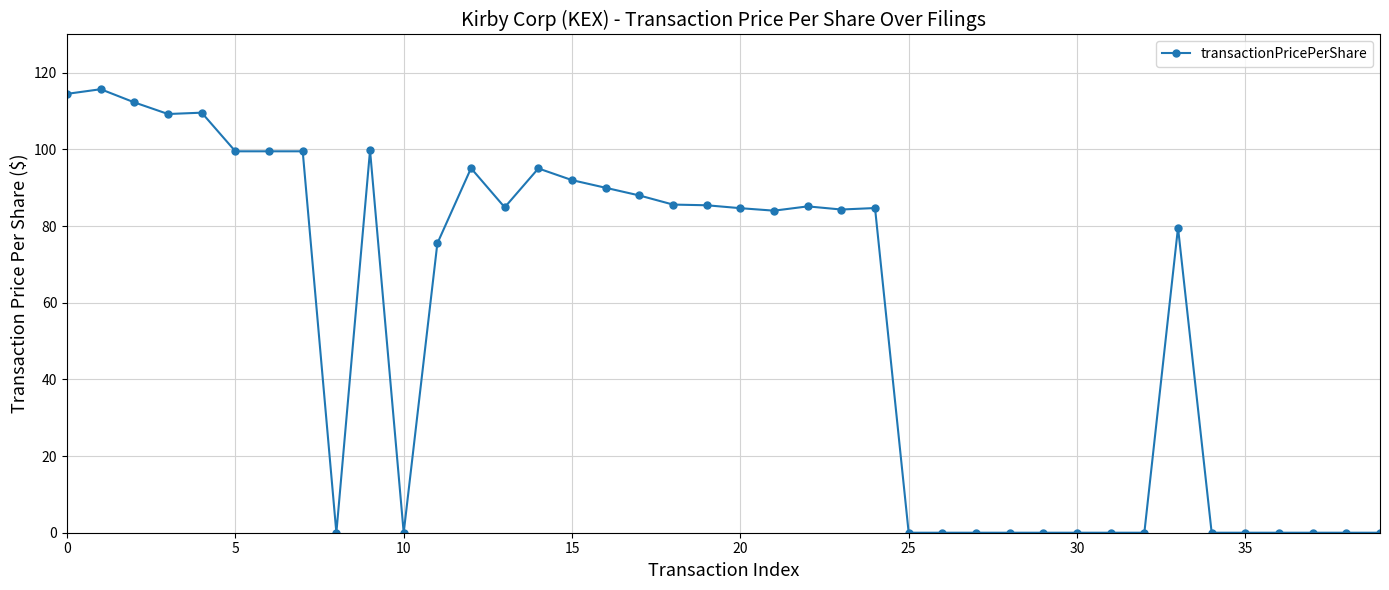

True or false: the data has more than 2 interior local peaks.

True